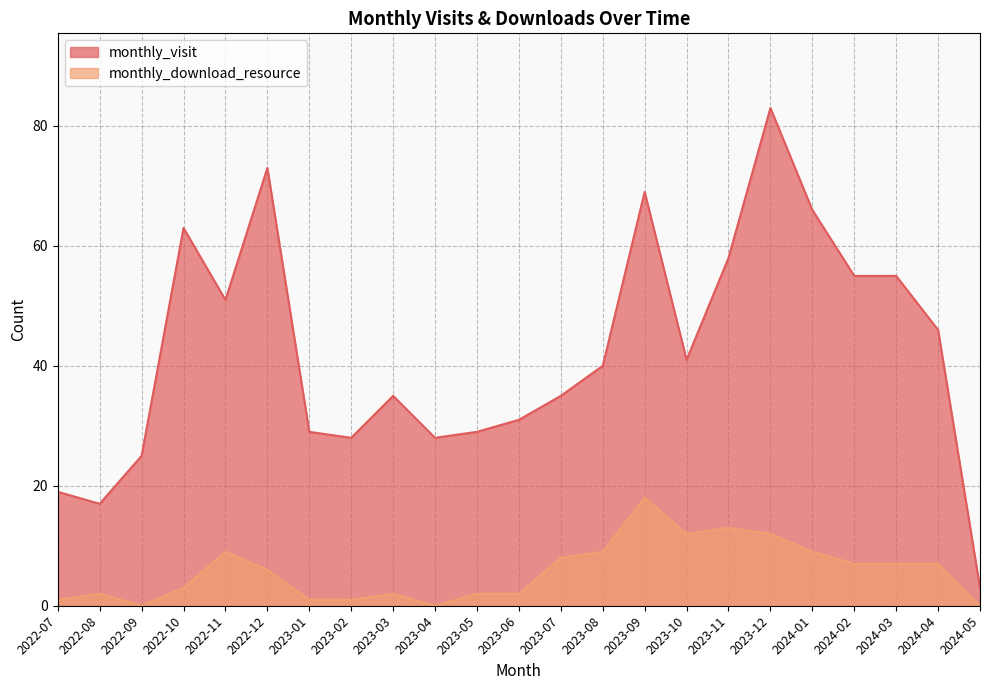

Is it true that monthly_visit equals 46 at 2024-04?

True